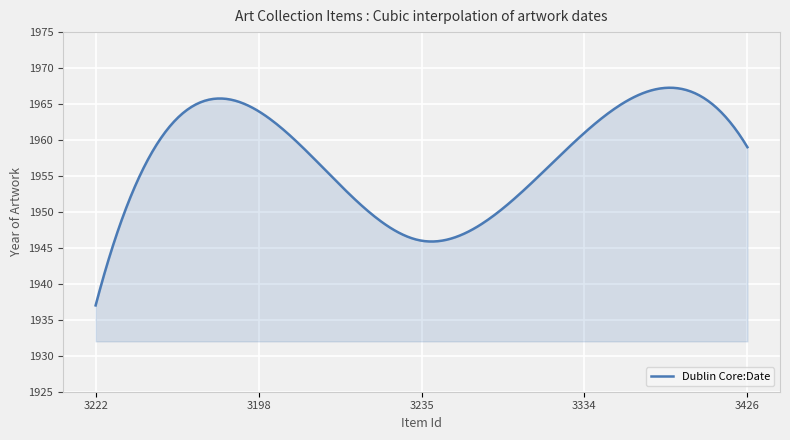

What is the greatest value displayed?

1967.3